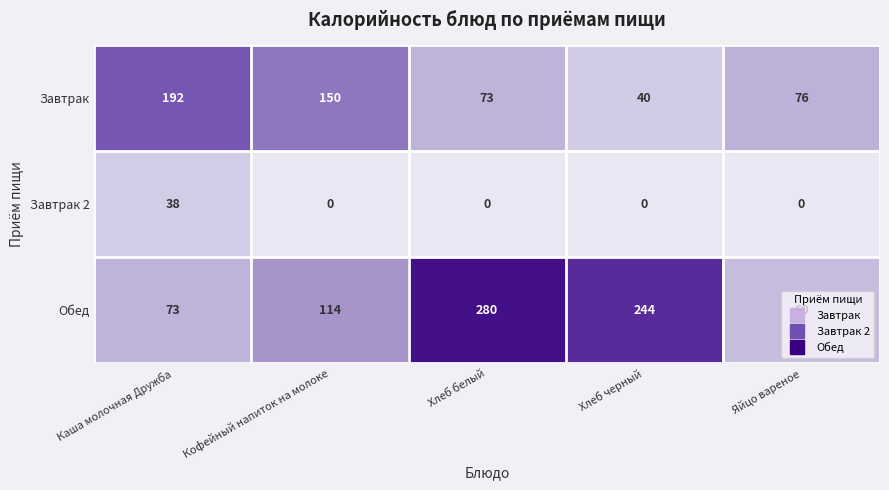

Which series changed the most between Хлеб белый and Яйцо вареное?

Обед